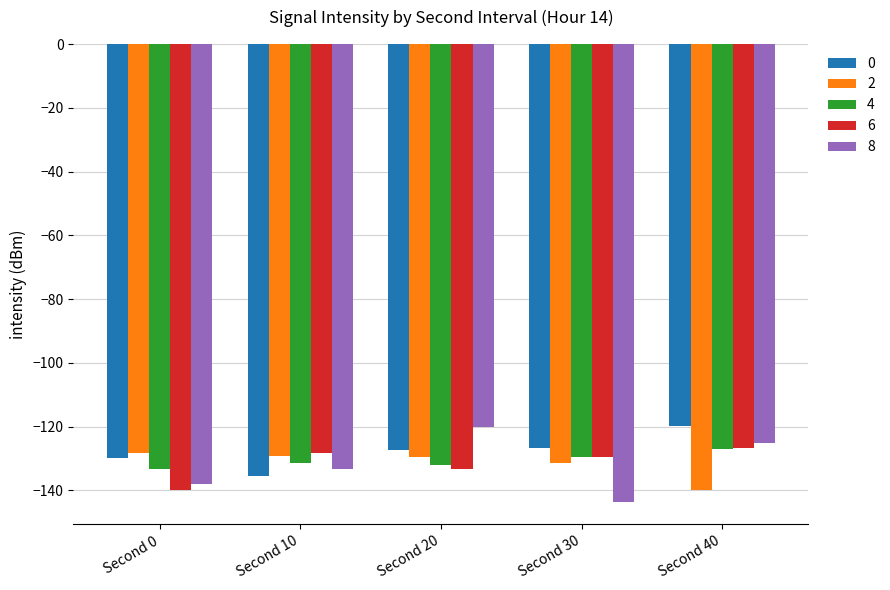

What is the approximate value of 8 at Second 20?

-120.2